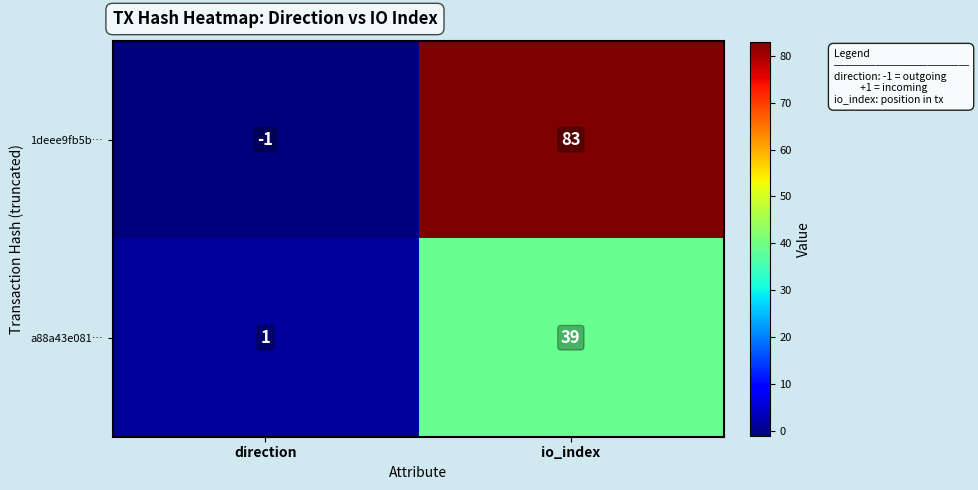

Is it true that 1deee9fb5b… equals 118 at io_index?

False